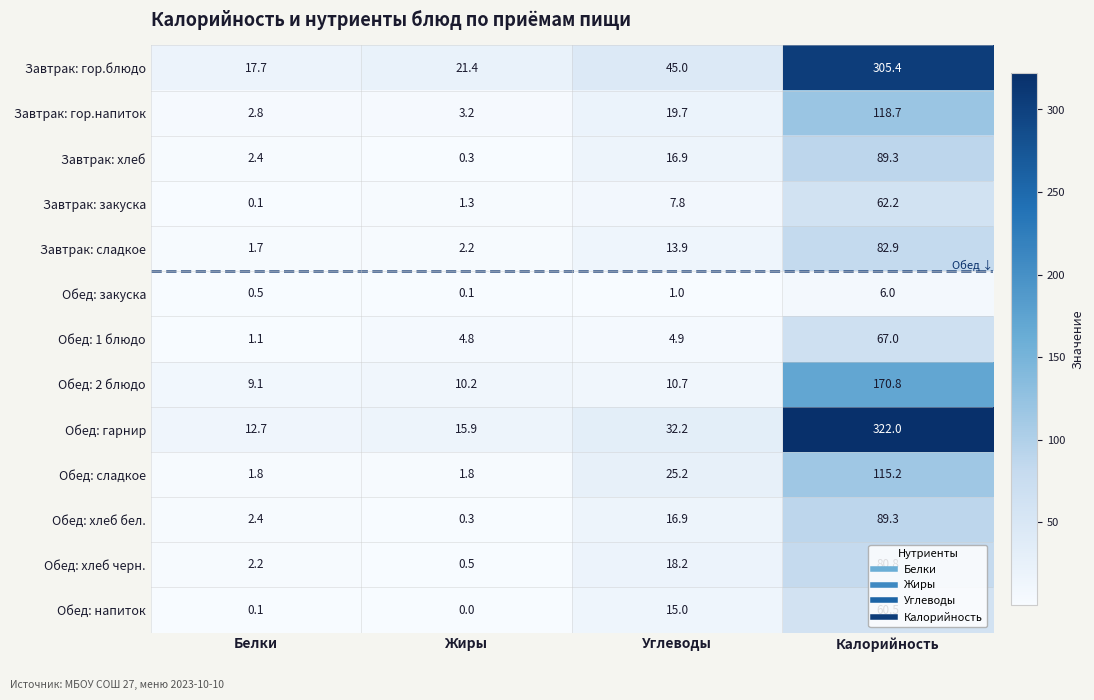

What is the difference between the highest and lowest values at Калорийность?

316.0